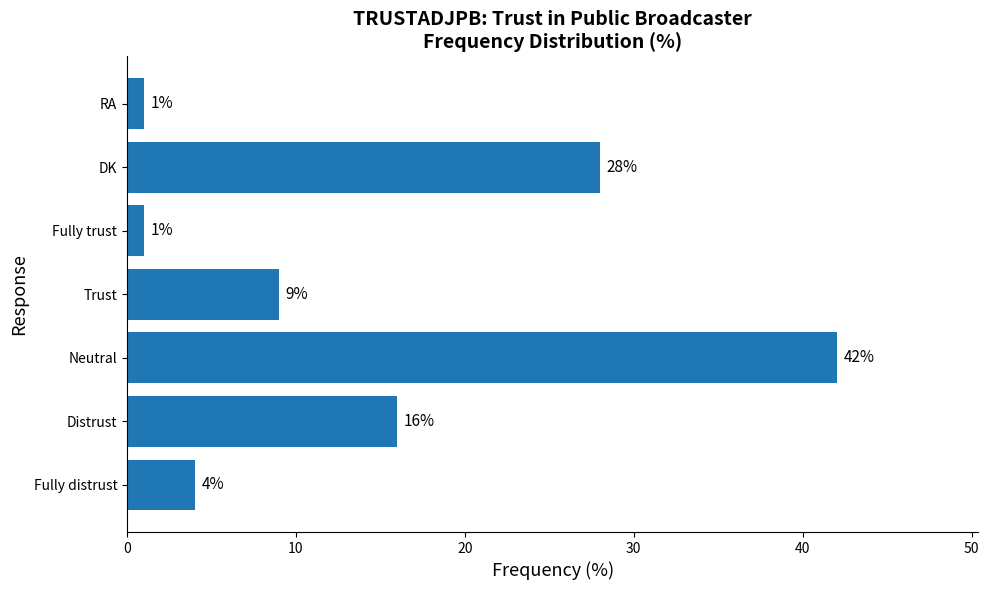

How many distinct data groups are displayed?

1